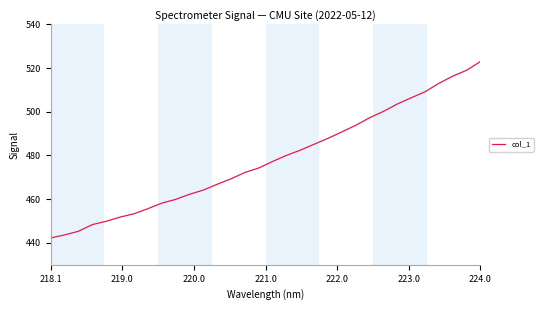

What is the maximum value shown in the chart?

523.0